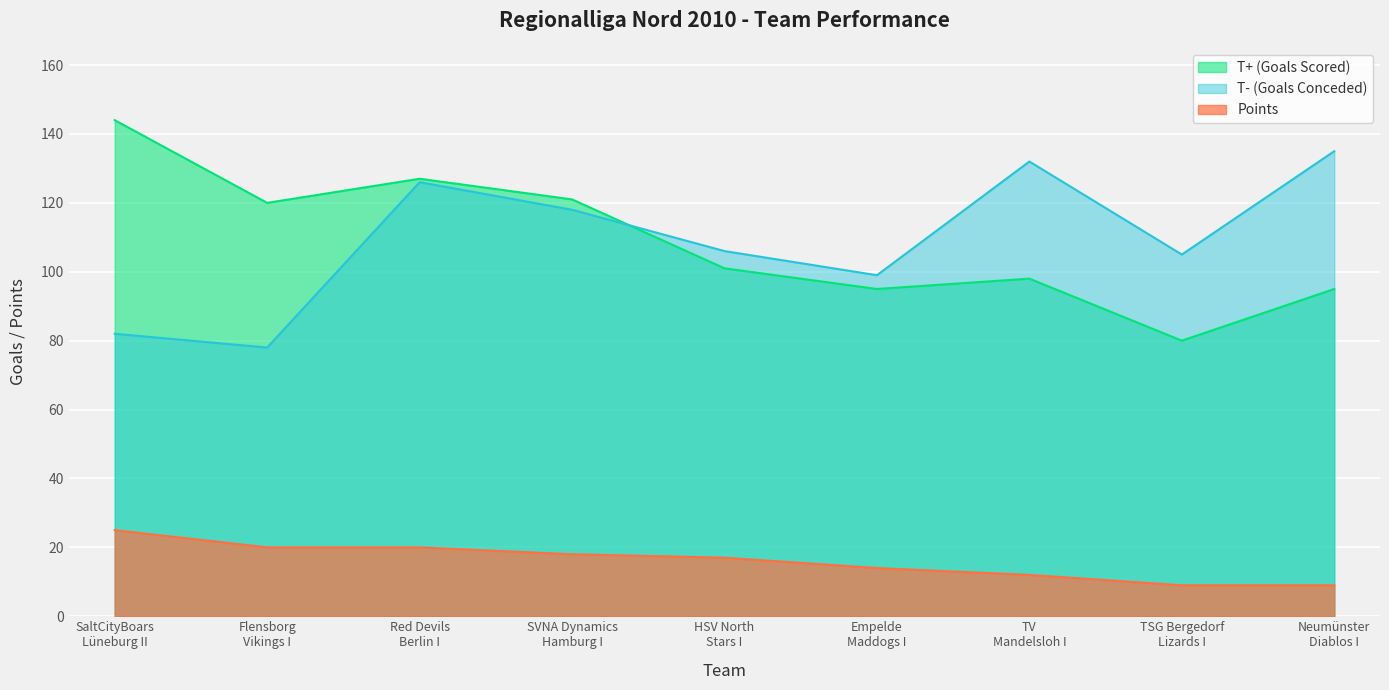

In T- (Goals Conceded), how many points are lower than both neighbors (excluding endpoints)?

3